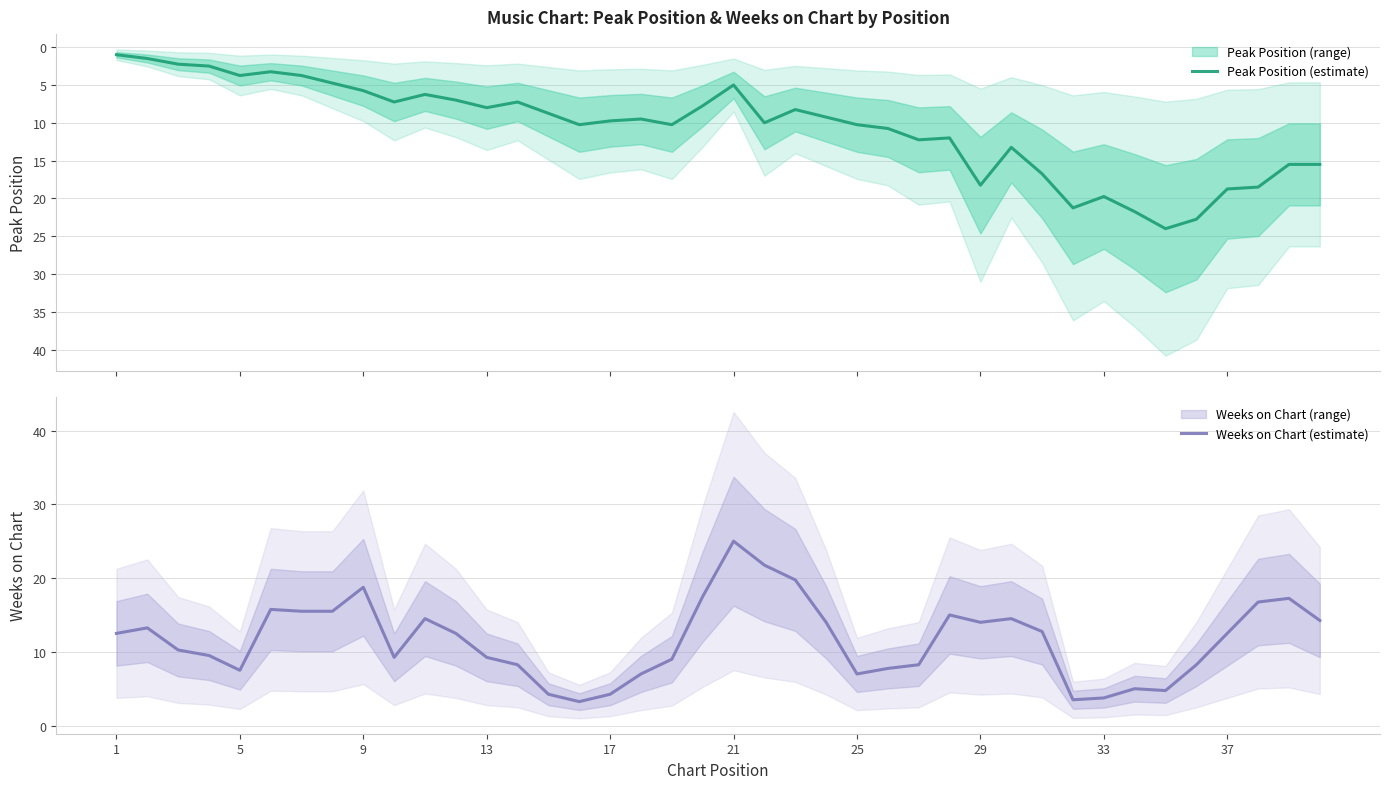

True or false: Weeks on Chart (estimate) has a value of 4.2 at 17.

True